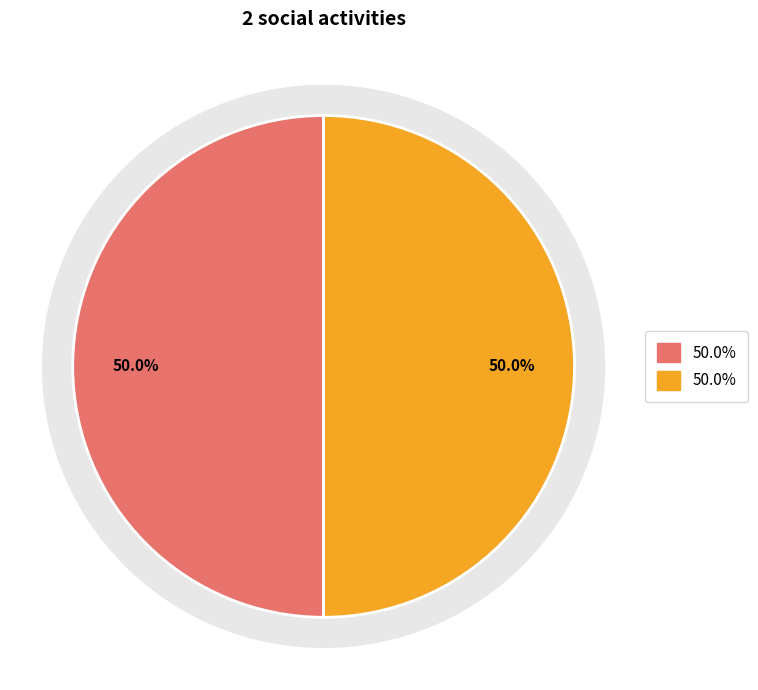

Is it true that 94911 is 43% of the pie?

False